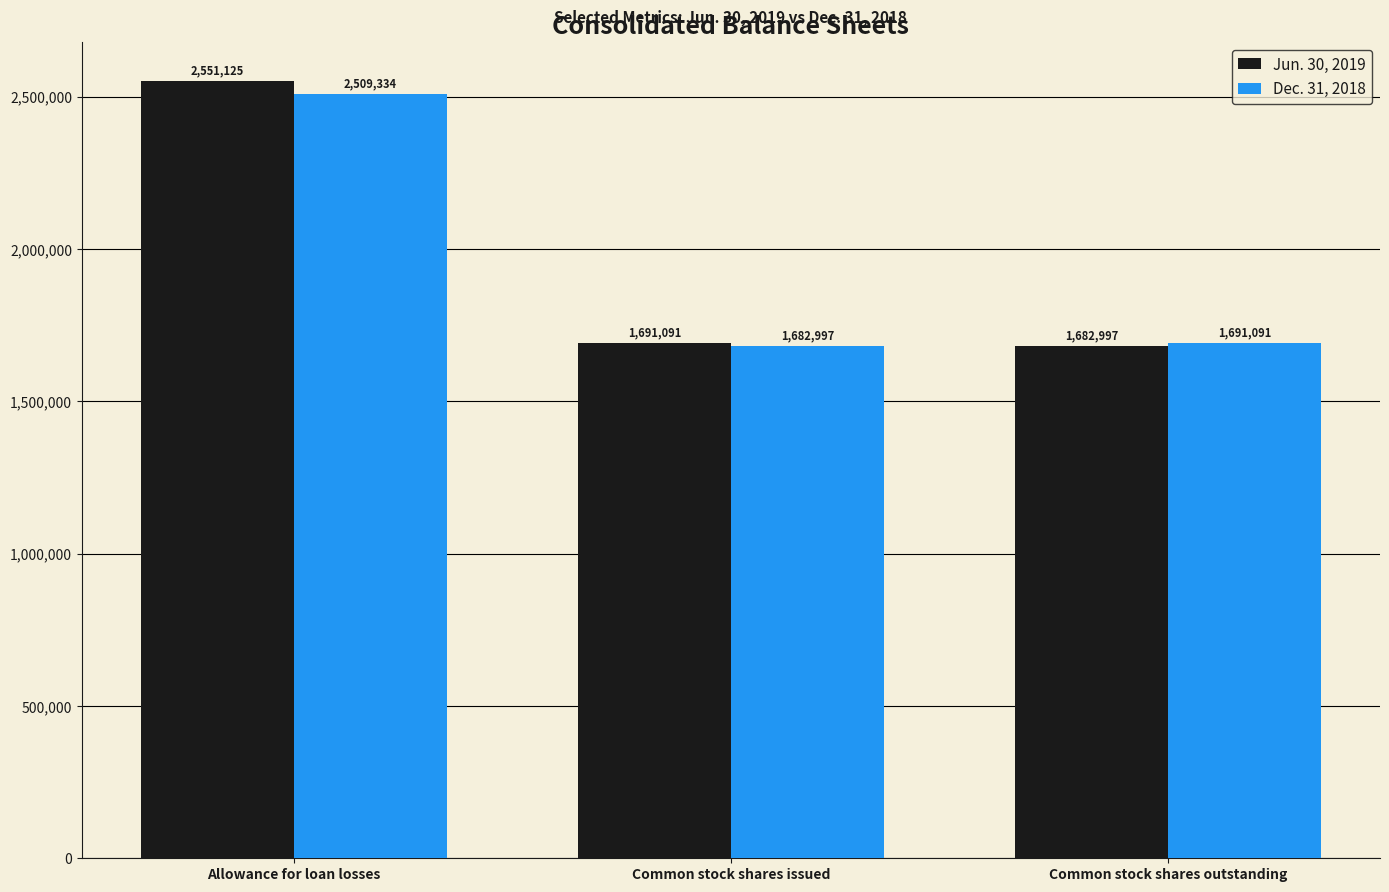

What position from the right is Common stock shares issued?

2